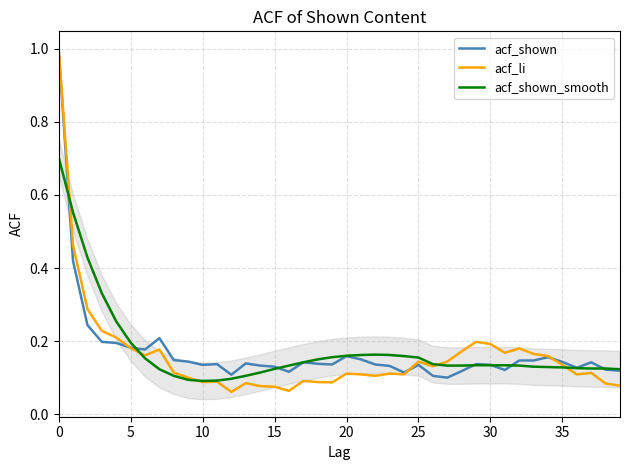

What is the maximum value for acf_shown_smooth?

0.7